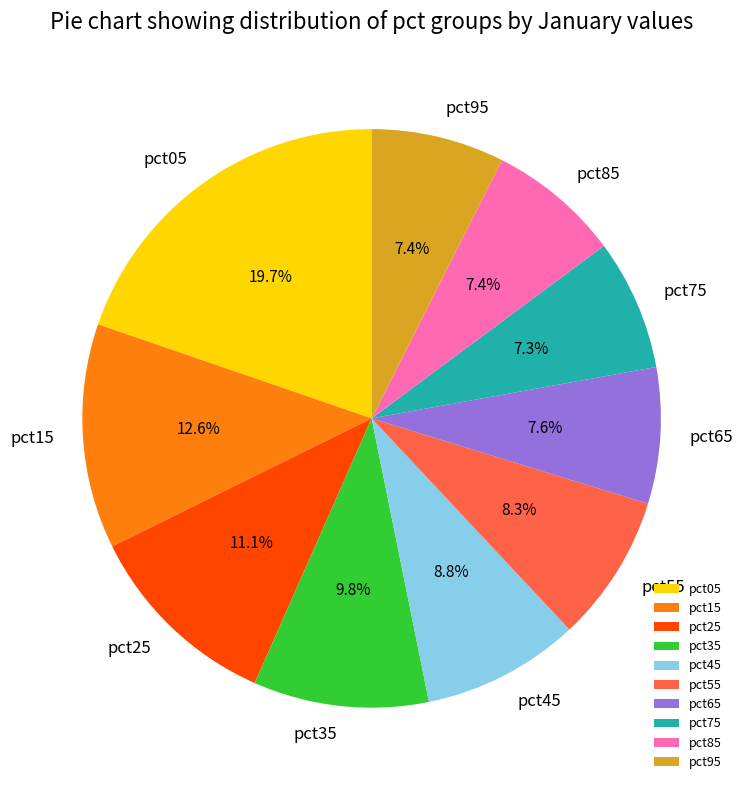

Does pct75 account for over 50% of the chart?

No